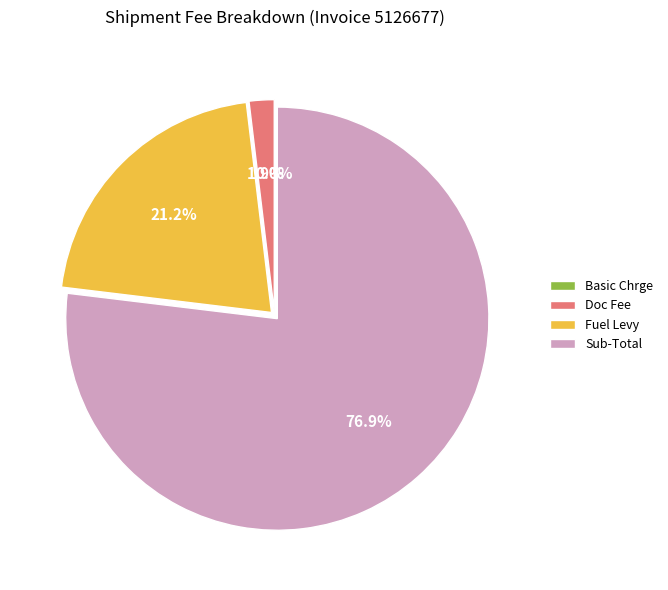

Which slice is the largest?

Sub-Total